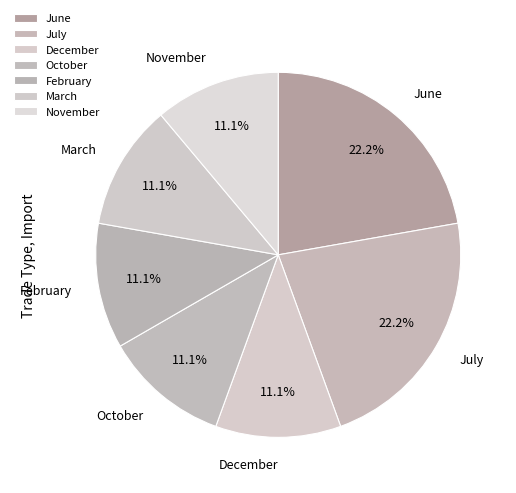

What percentage is the February slice, to the nearest percent?

11%